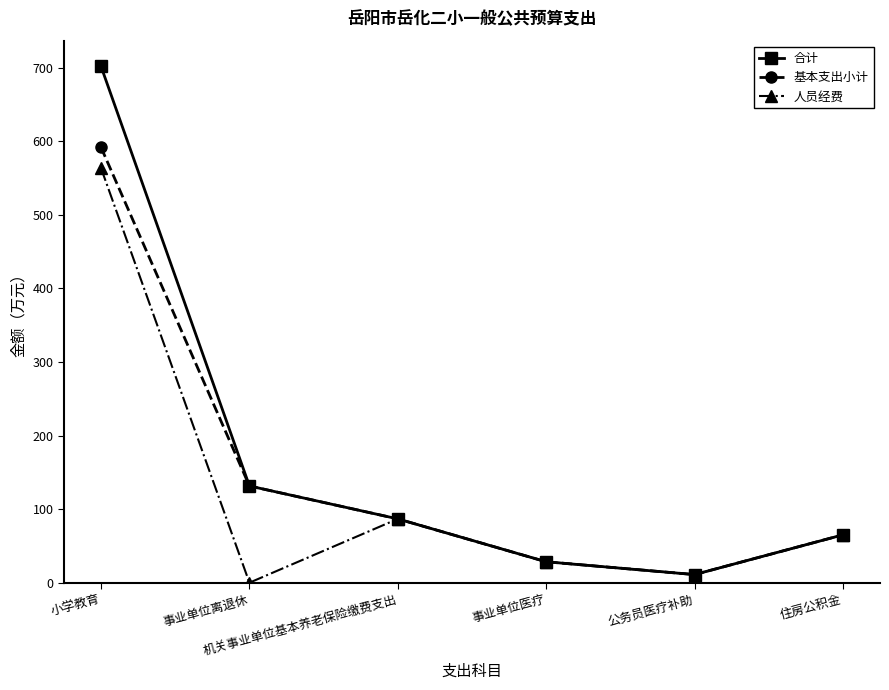

What is the difference between the second highest and minimum values in the 基本支出小计 series?

120.4